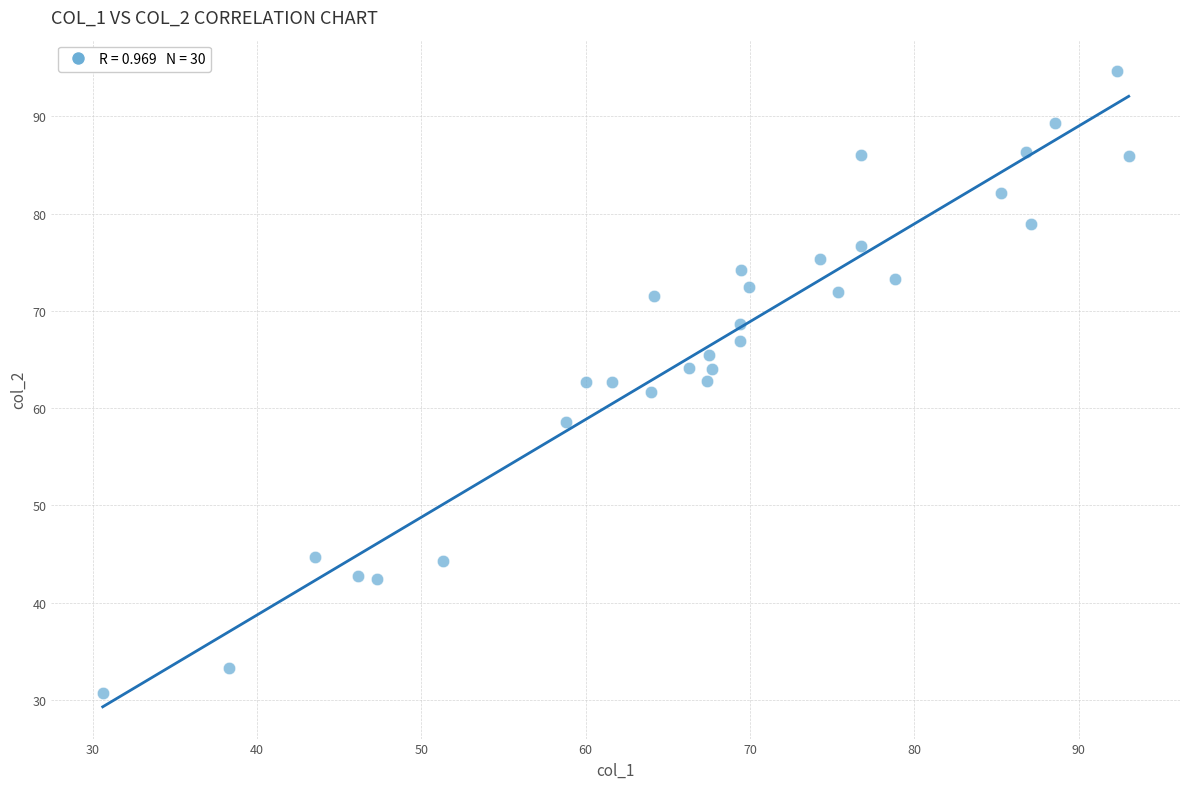

What is the range of Y values (max minus min)?

63.9